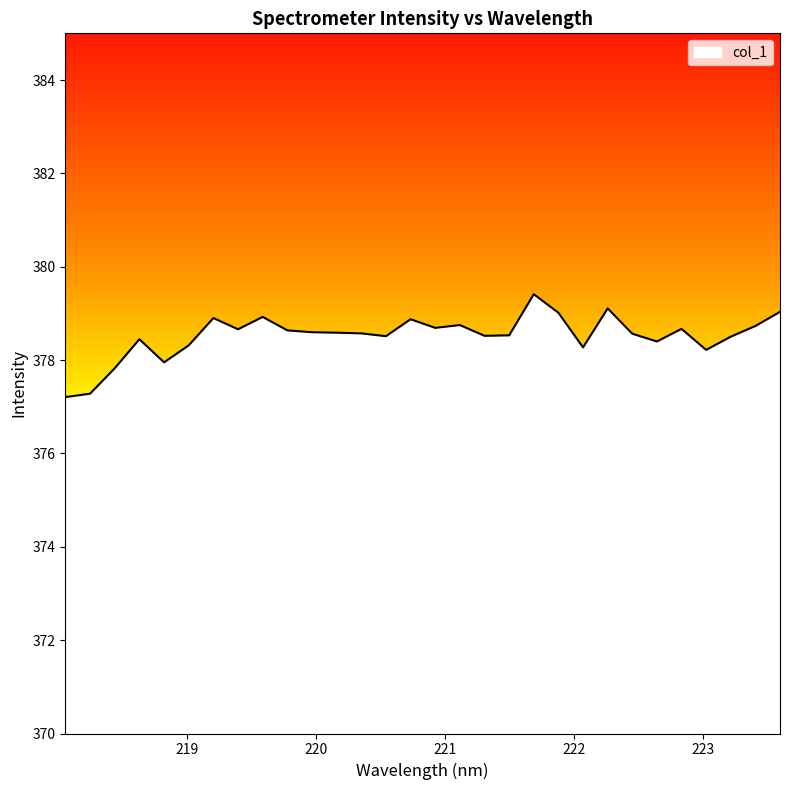

What is the difference between the maximum and minimum values?

2.2